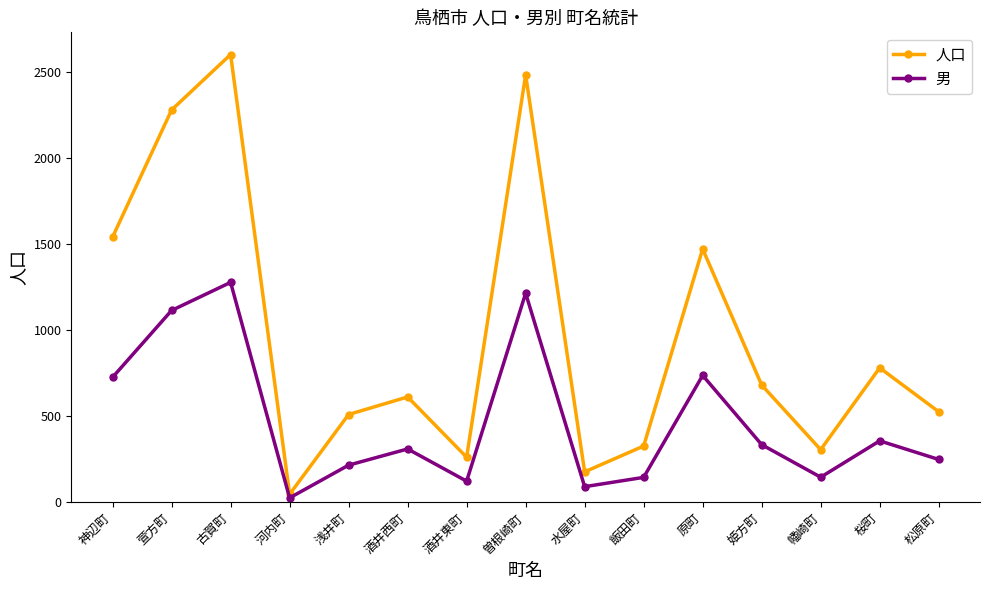

What is the label of the 3rd point from the left?

古賀町